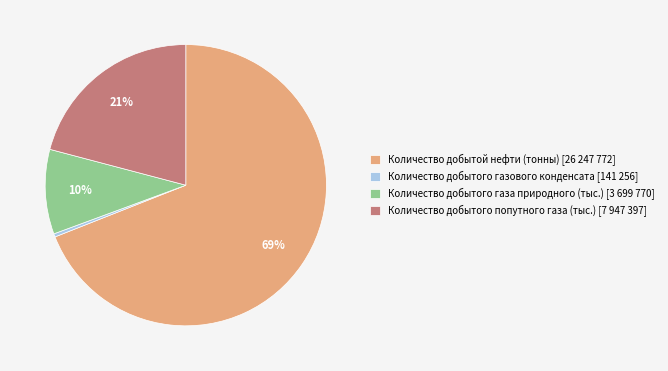

To the nearest percent, what is the difference between the largest and smallest slice percentages?

69%